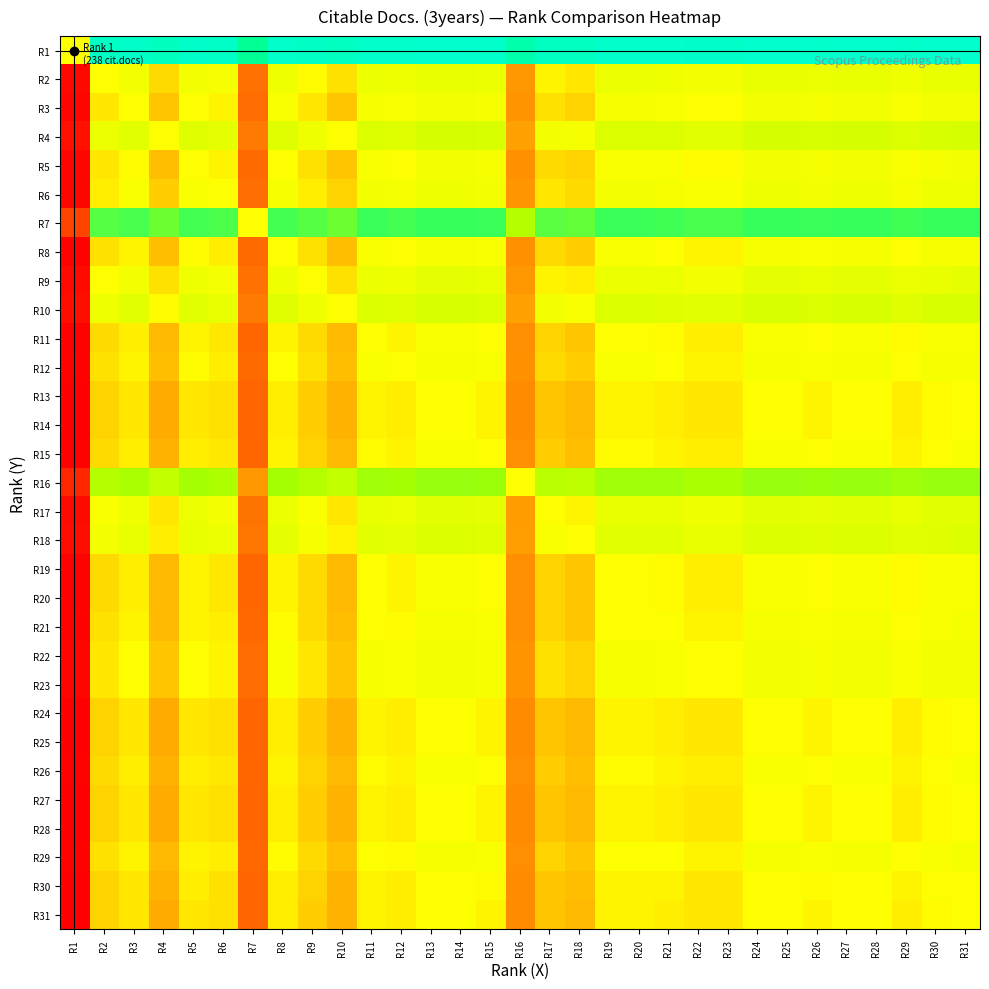

Which series has the widest spread of values?

R1